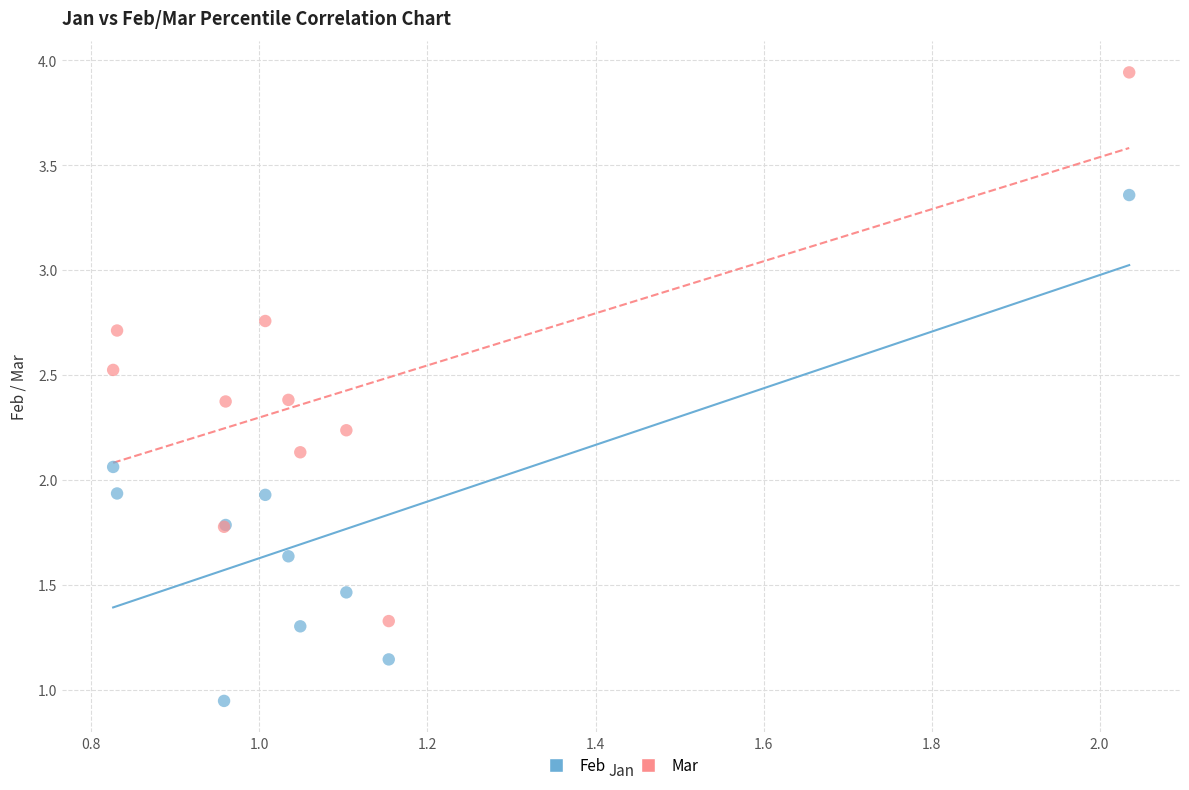

Which series has the widest spread of Y values?

Mar